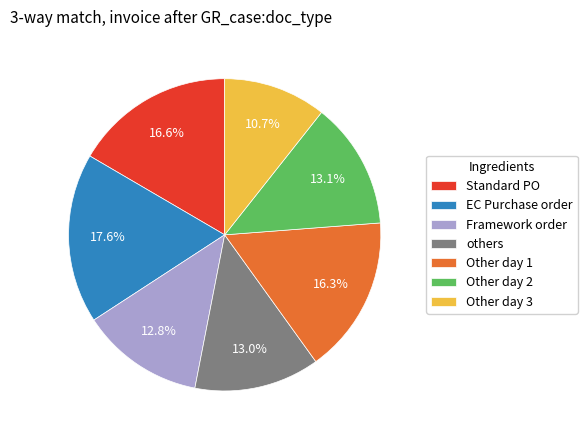

What is the total percentage of others and EC Purchase order?

30.6%